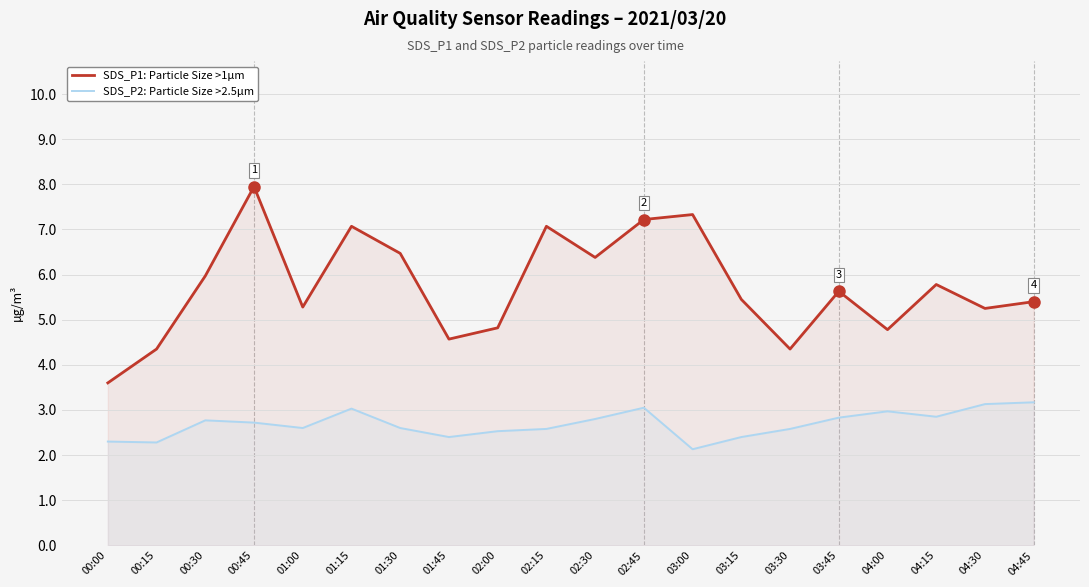

What is the value of the SDS_P1: Particle Size >1µm point at the 16th from the left?

5.6